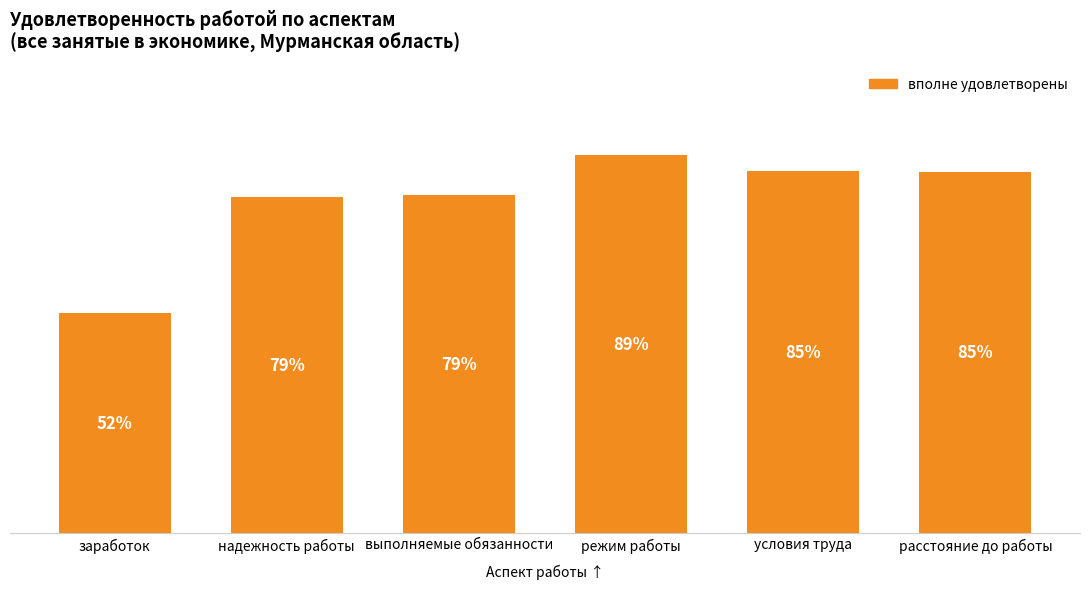

Which has a higher value, выполняемые обязанности or расстояние до работы?

расстояние до работы